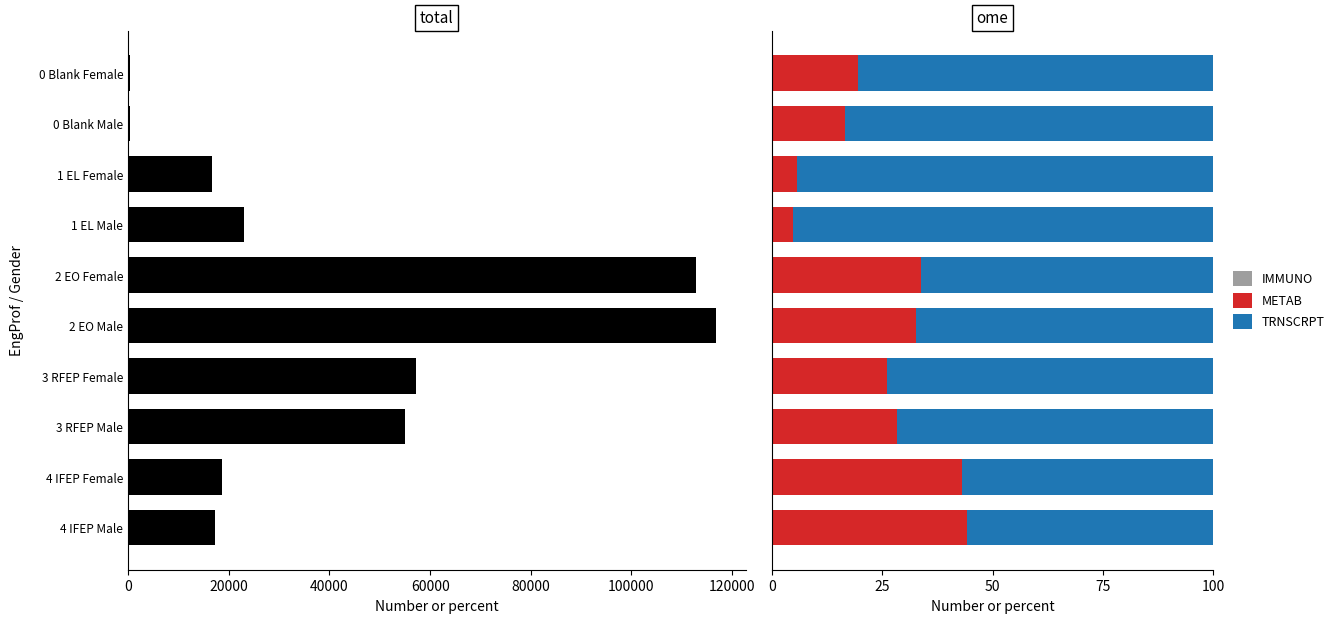

How many groups of bars are there?

10